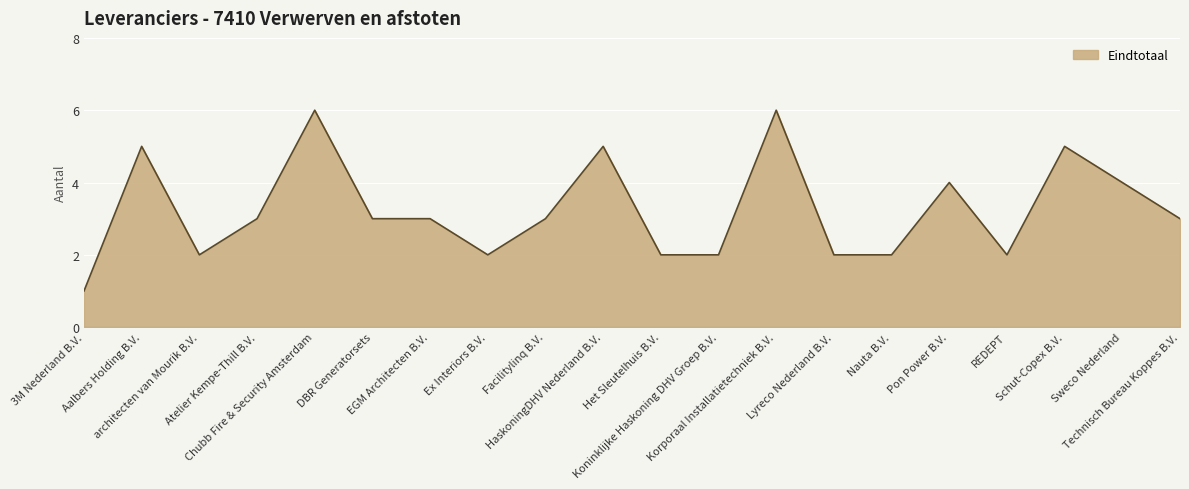

What is the average value?

3